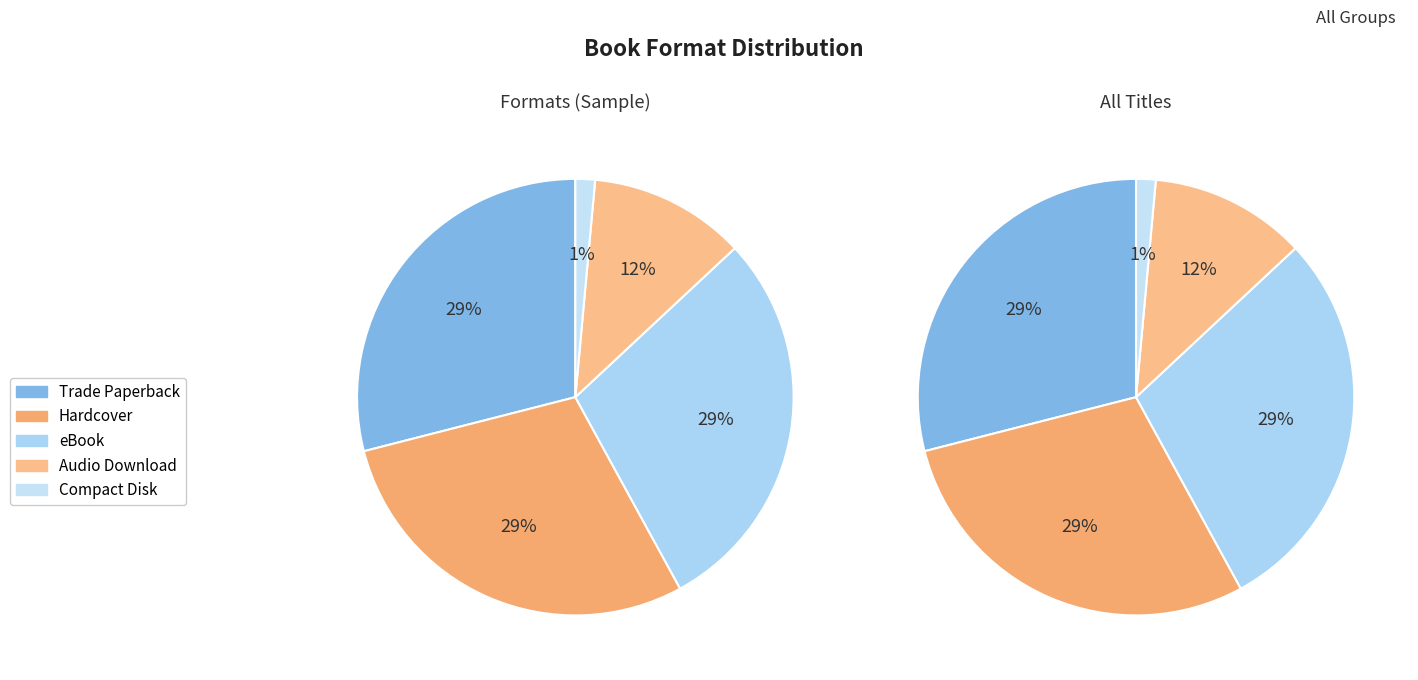

What is the largest slice in the pie chart?

Trade Paperback